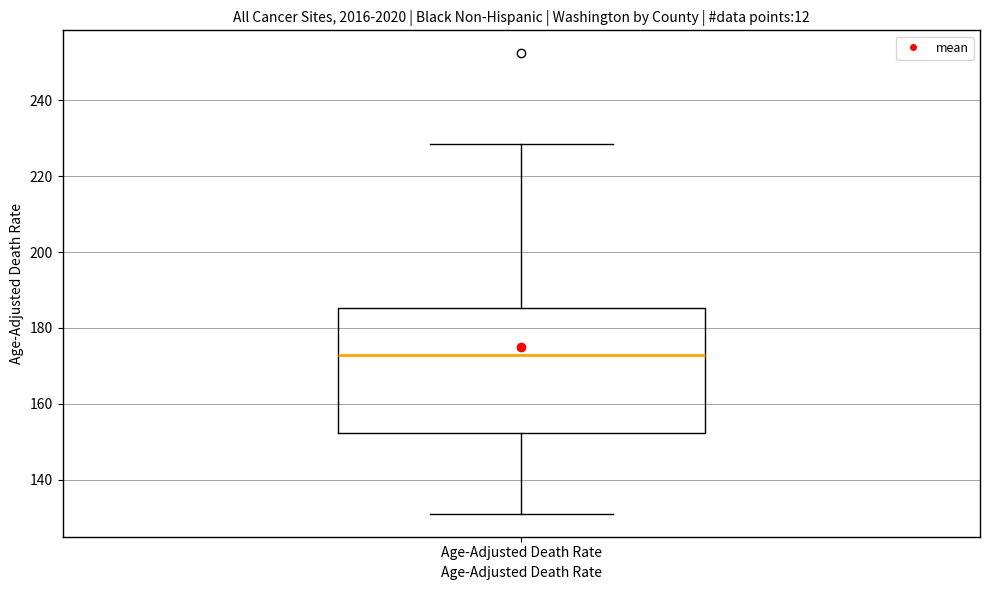

Where is the lower edge of the box for Age-Adjusted Death Rate on the y-axis? The values are not printed on the chart, so give them approximately, as read against the axis.

152